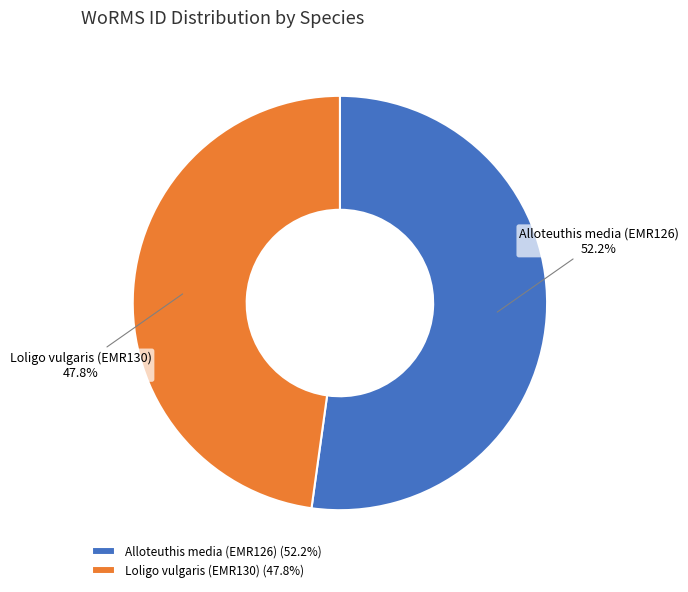

Which slice is the largest?

Alloteuthis media (EMR126)